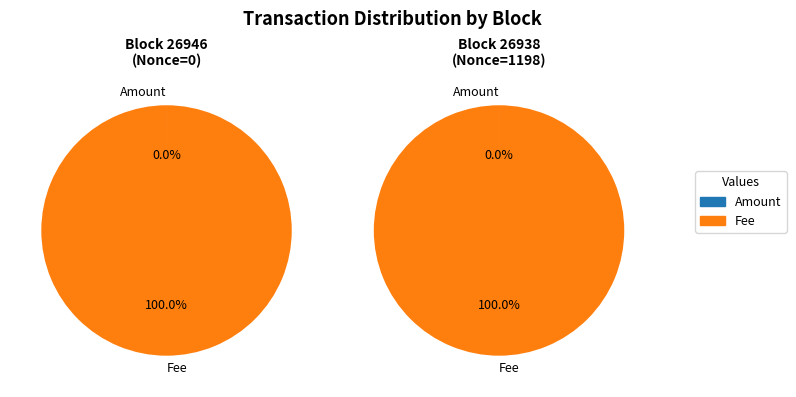

Combined, what portion of the pie is 26938 and 26946?

100.0%